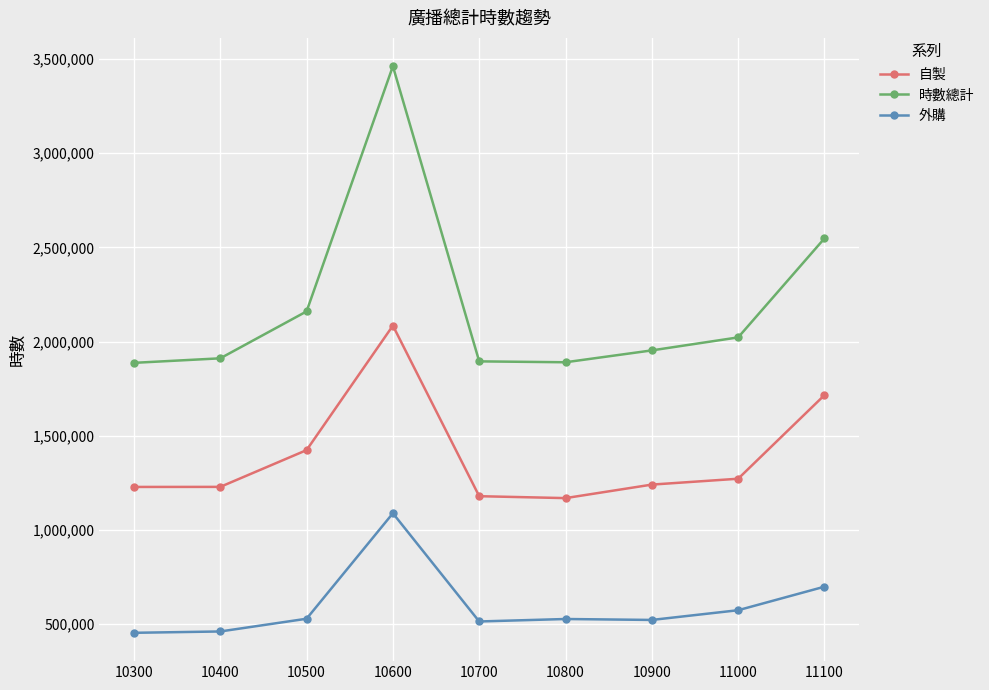

What is the difference between the 外購 values at 10700 and 10800?

13094.7